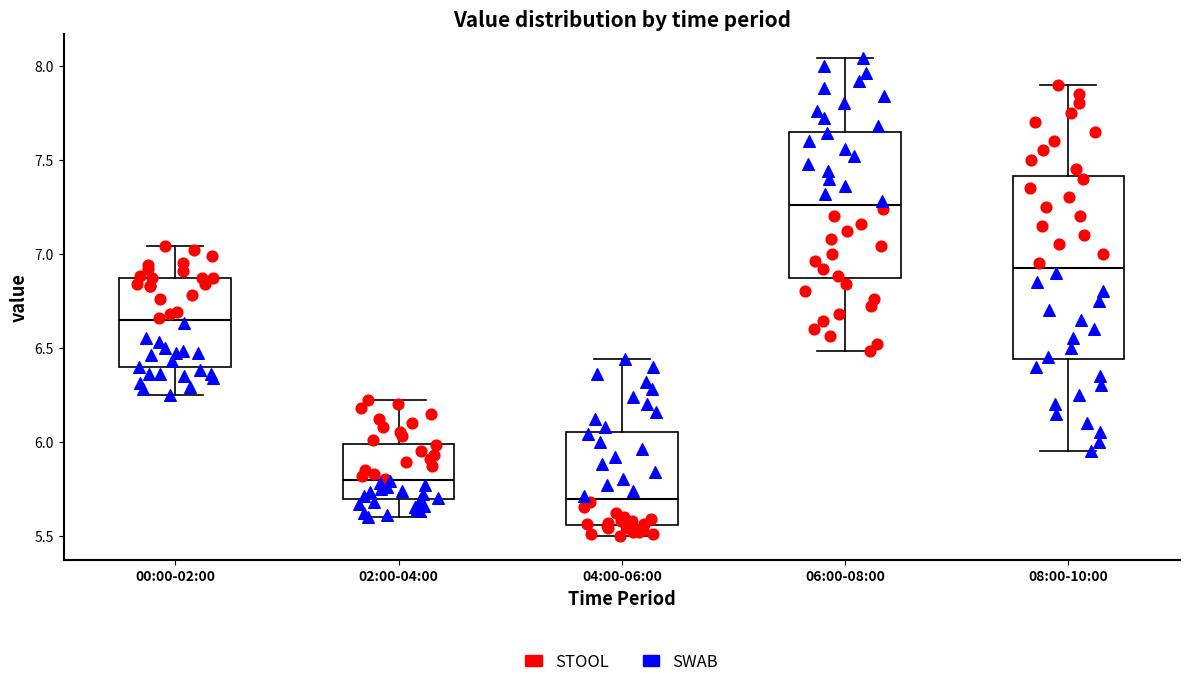

Where does the upper whisker of the box for 08:00-10:00 end on the y-axis? The values are not printed on the chart, so give them approximately, as read against the axis.

7.90